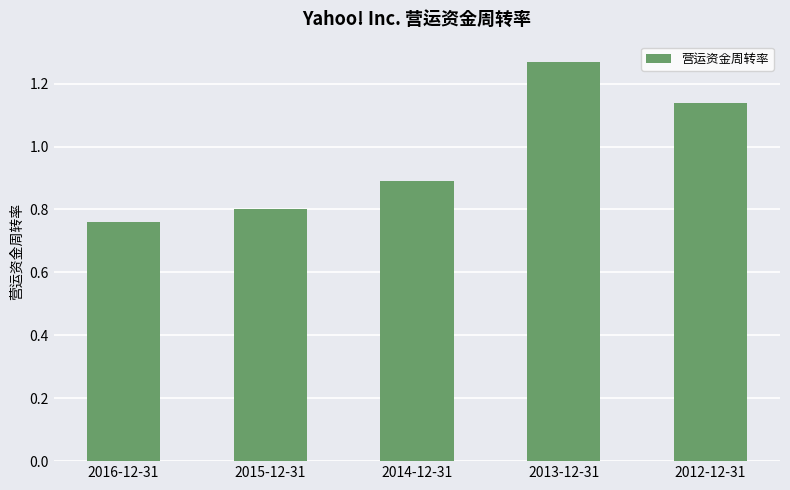

Rank the categories by value from highest to lowest.

2013-12-31, 2012-12-31, 2014-12-31, 2015-12-31, 2016-12-31